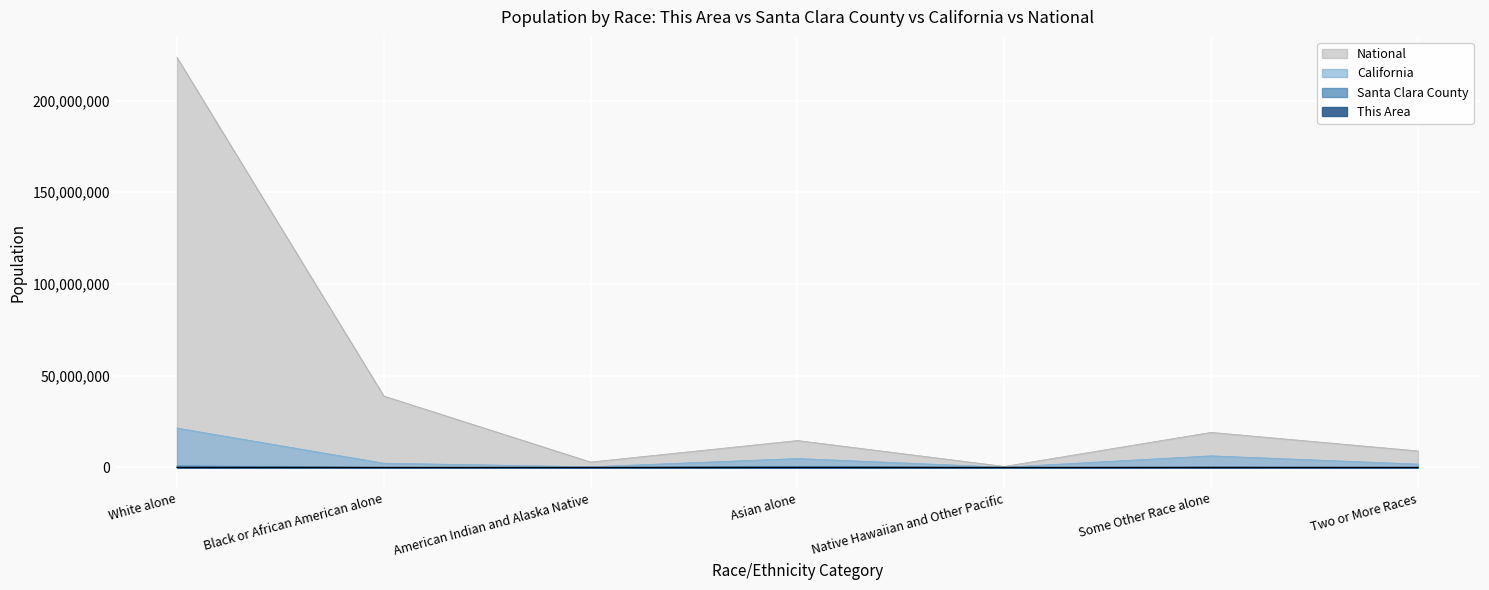

Does the chart display data point markers on the line(s)?

No